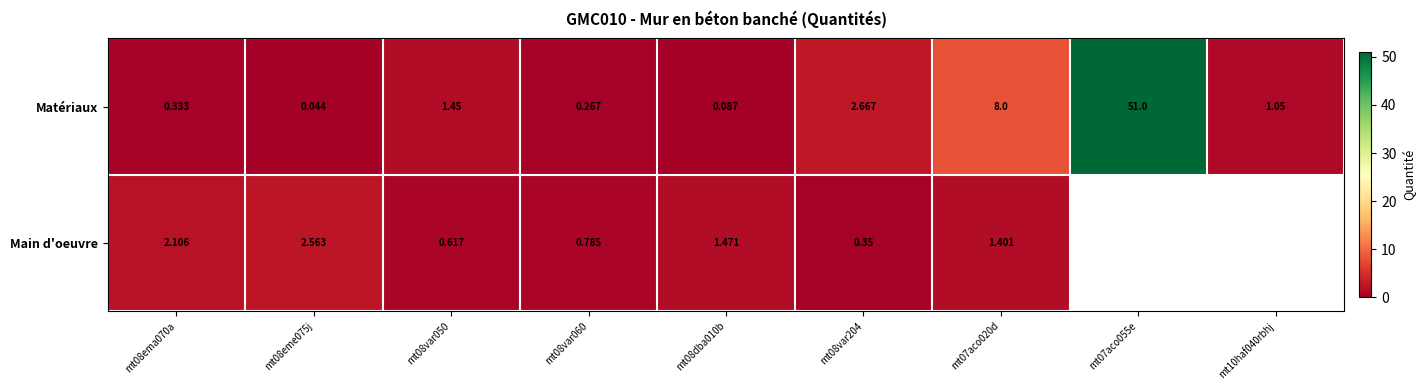

At mt08dba010b, list the series in order from smallest to largest.

Matériaux, Main d'oeuvre